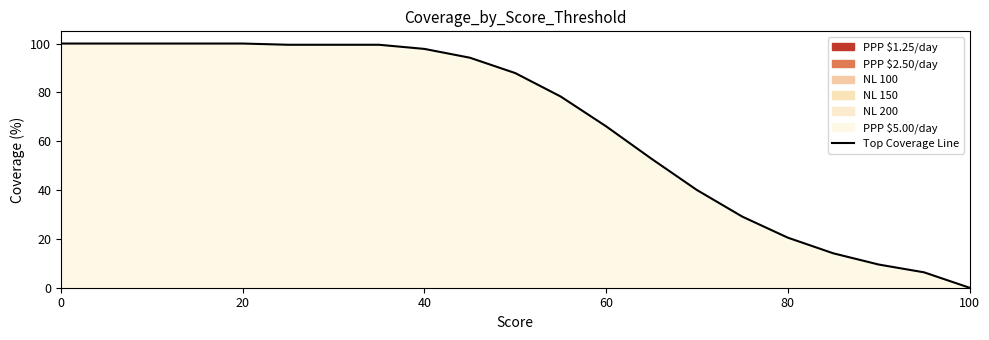

True or false: ppp250 has more than 1 interior local peaks.

False